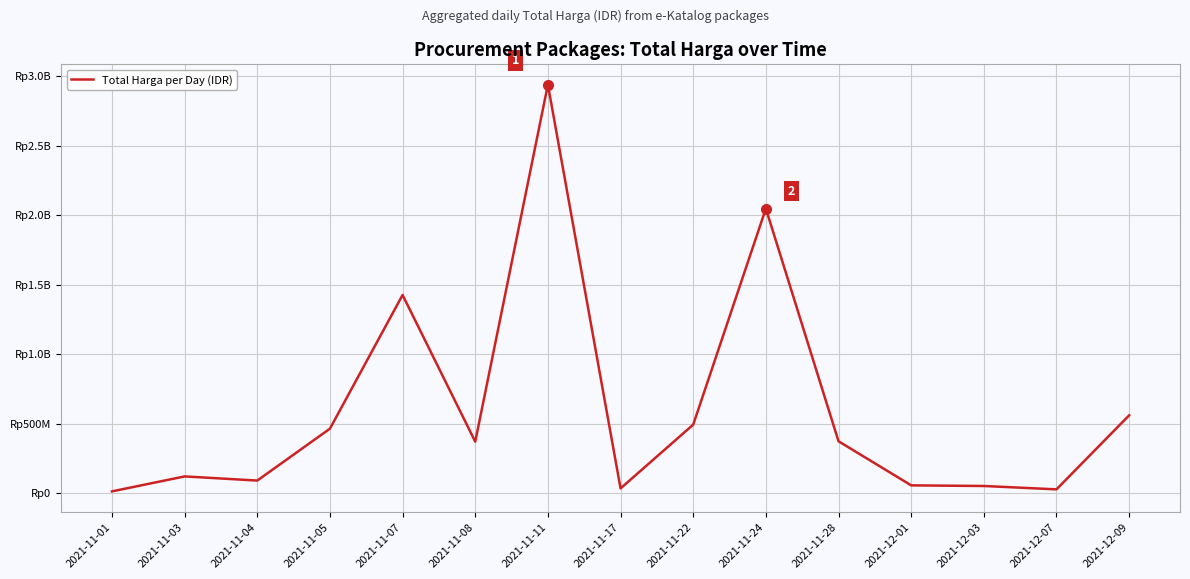

Does the chart have visible grid lines?

Yes